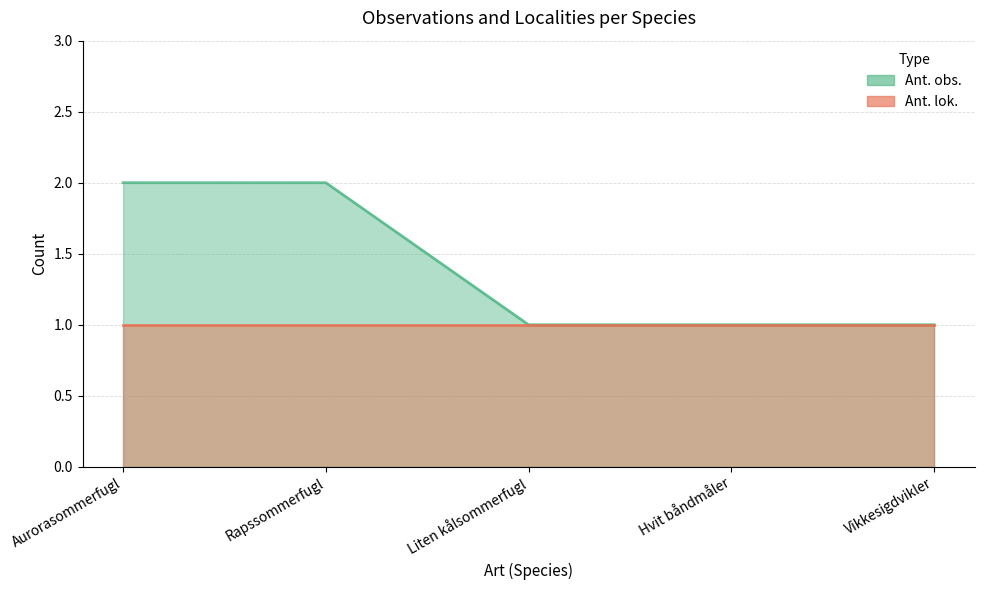

What is the sum of the values at Liten kålsommerfugl and Aurorasommerfugl?

3